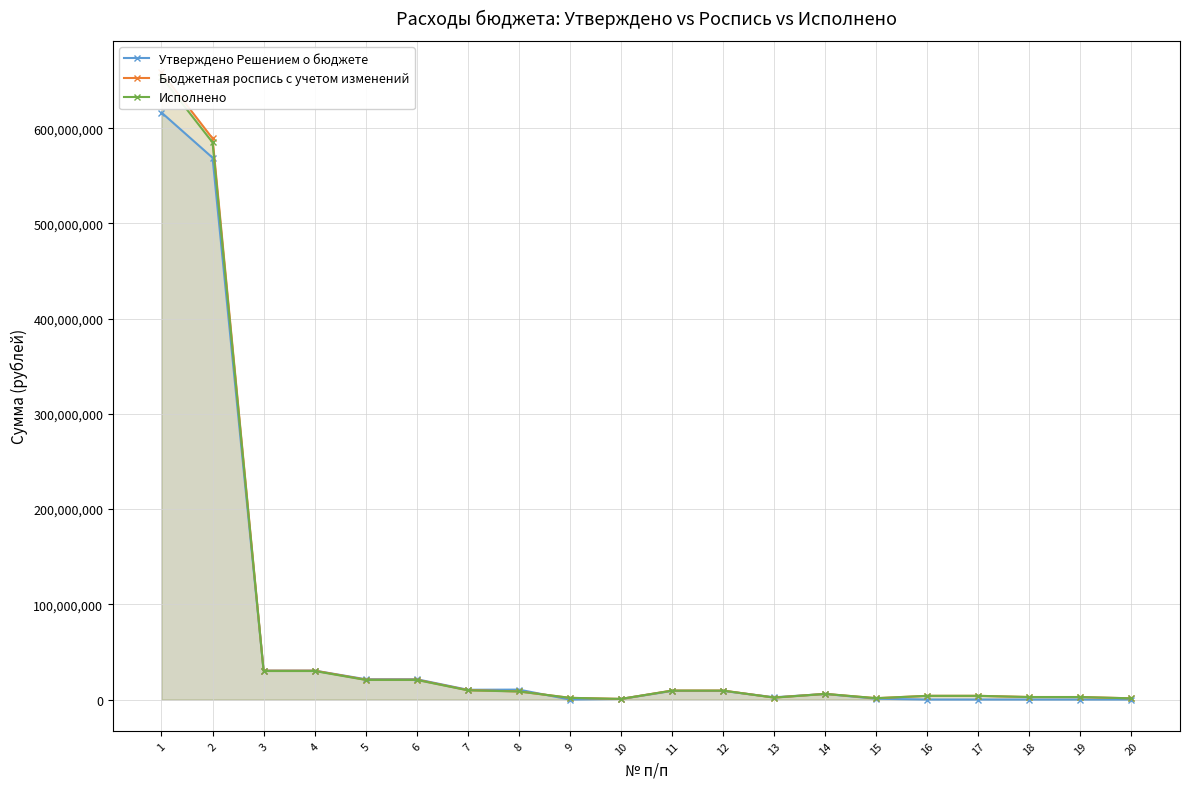

True or false: Бюджетная роспись с учетом изменений and Исполнено cross at least once.

False